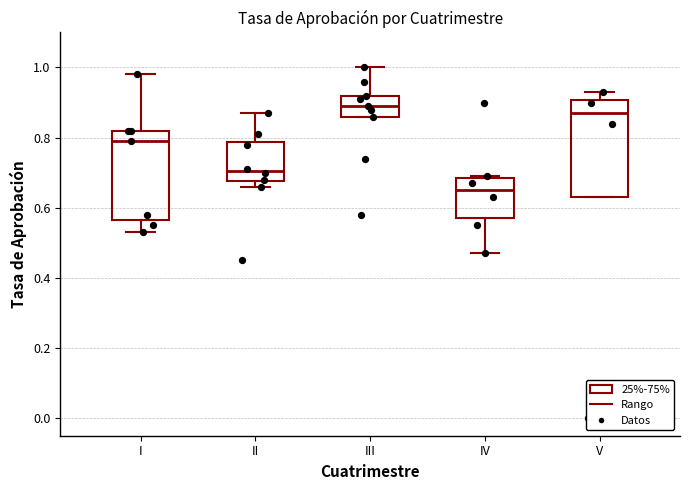

Reading left to right, read every box against the y-axis: the position of its median line, the range the box covers, and the ends of its whiskers. The values are not printed on the chart, so give them approximately, as read against the axis.

I: median 0.80, box 0.56 to 0.82, whiskers 0.54 to 0.98
II: median 0.70, box 0.68 to 0.78, whiskers 0.66 to 0.88
III: median 0.90, box 0.86 to 0.92, whiskers 0.86 to 1.00
IV: median 0.66, box 0.58 to 0.68, whiskers 0.48 to 0.70
V: median 0.88, box 0.64 to 0.90, whiskers 0.64 to 0.94